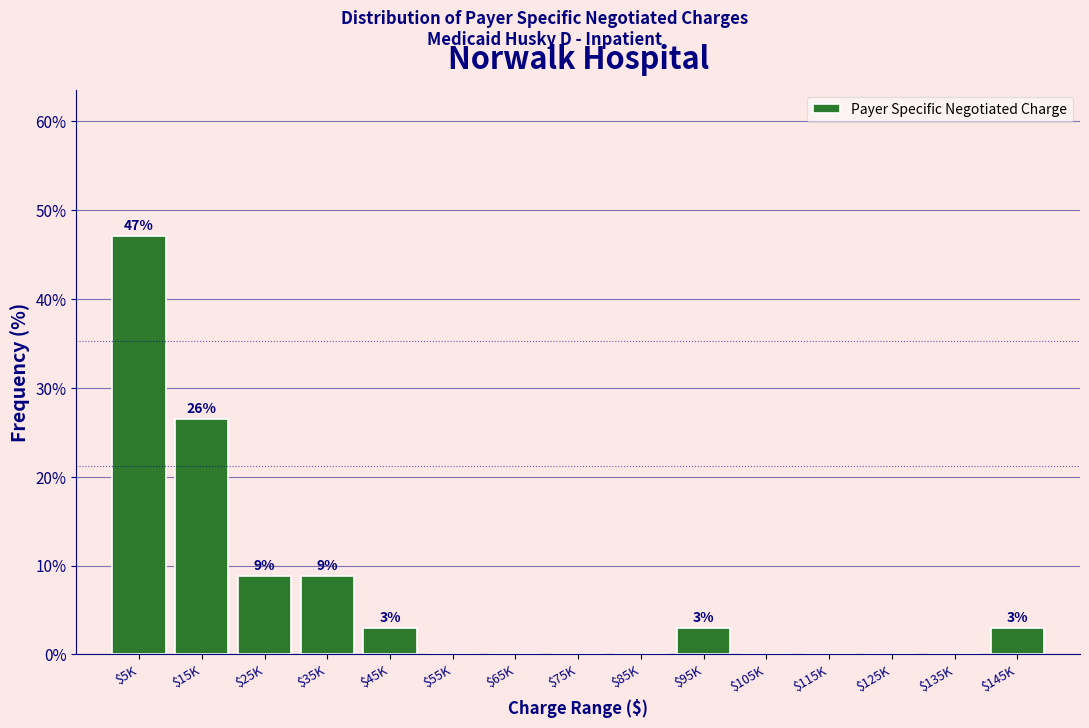

What is the maximum value shown in the chart?

47.1